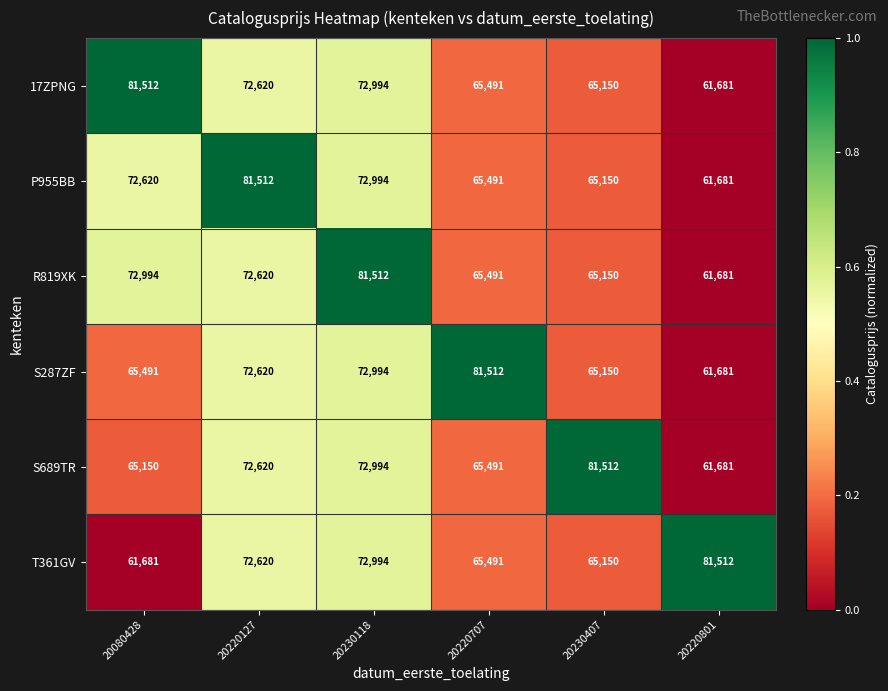

How many values in the S689TR series are below 72620?

3